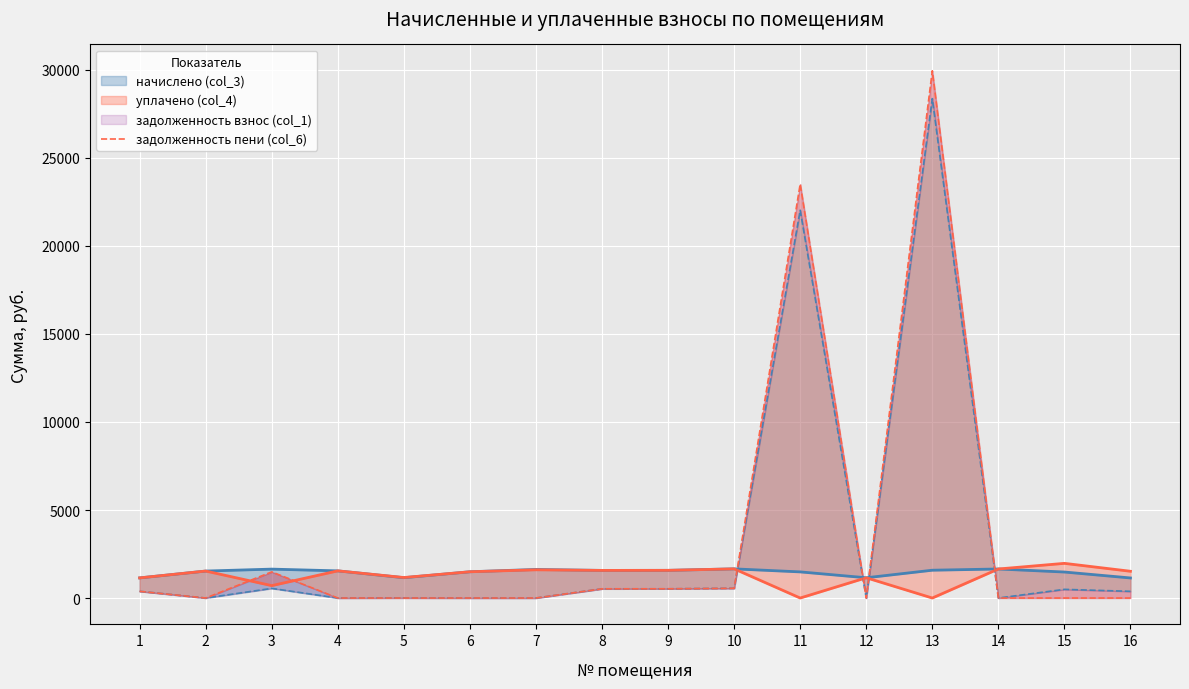

What is the value of the уплачено (col_4) point at the 4th from the left?

1543.4